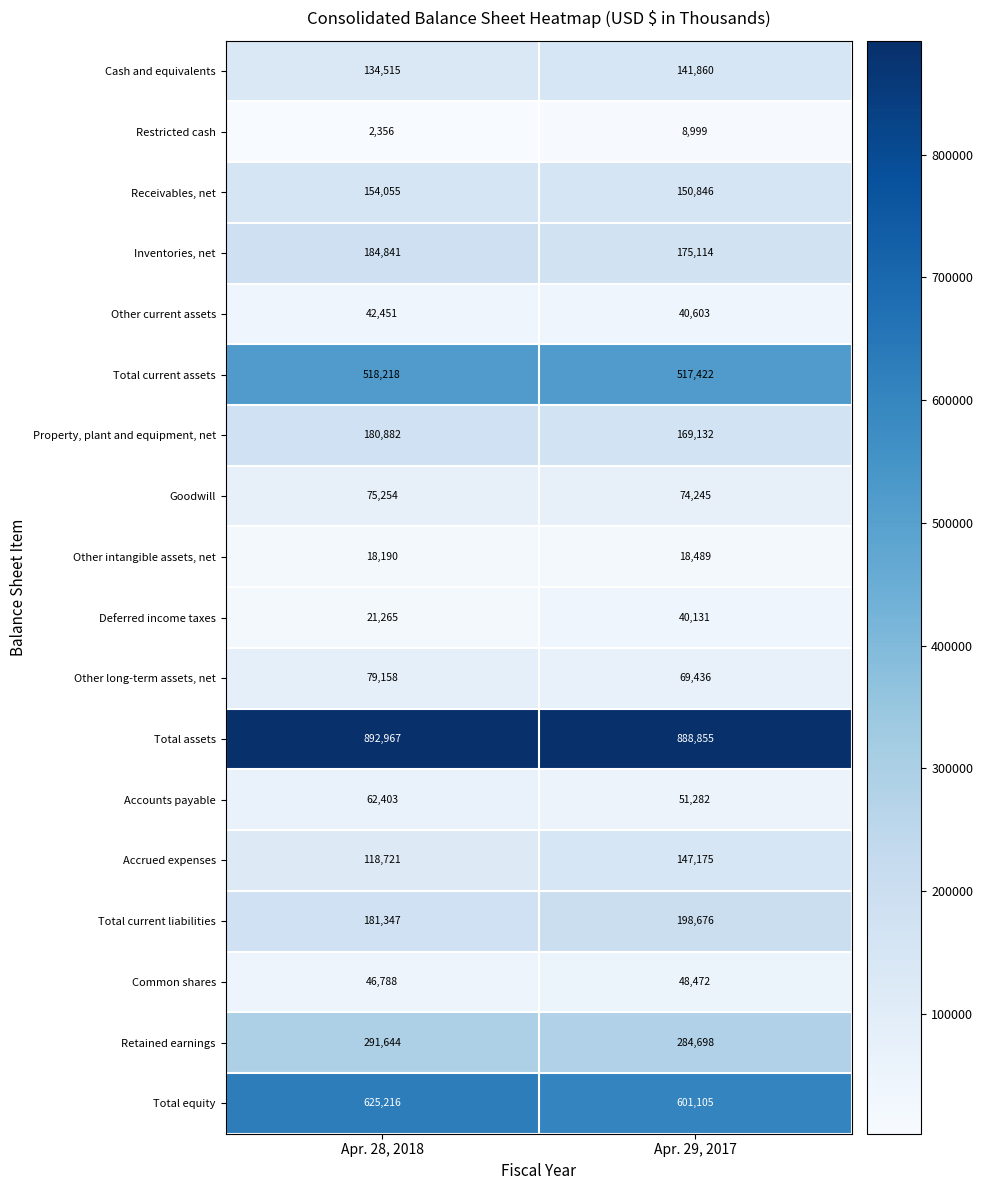

What is the difference between the Common shares values at Apr. 28, 2018 and Apr. 29, 2017?

1684